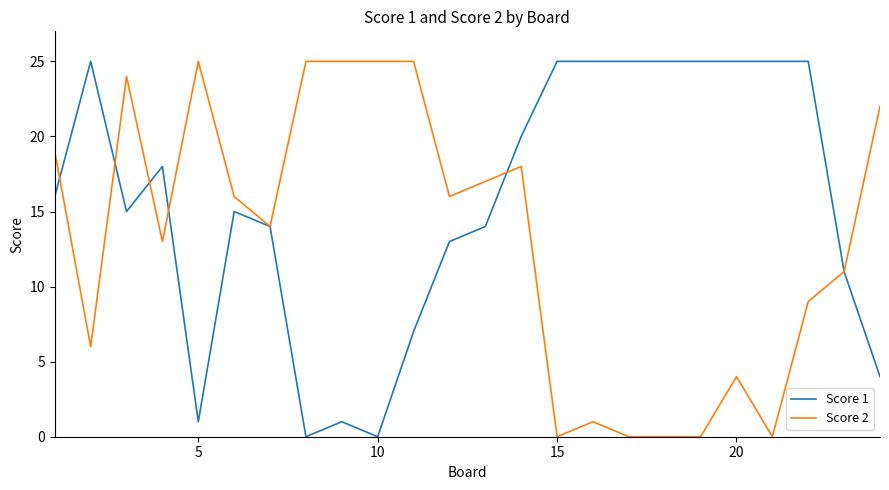

Rank the series by their average value, from highest to lowest.

Score 1, Score 2